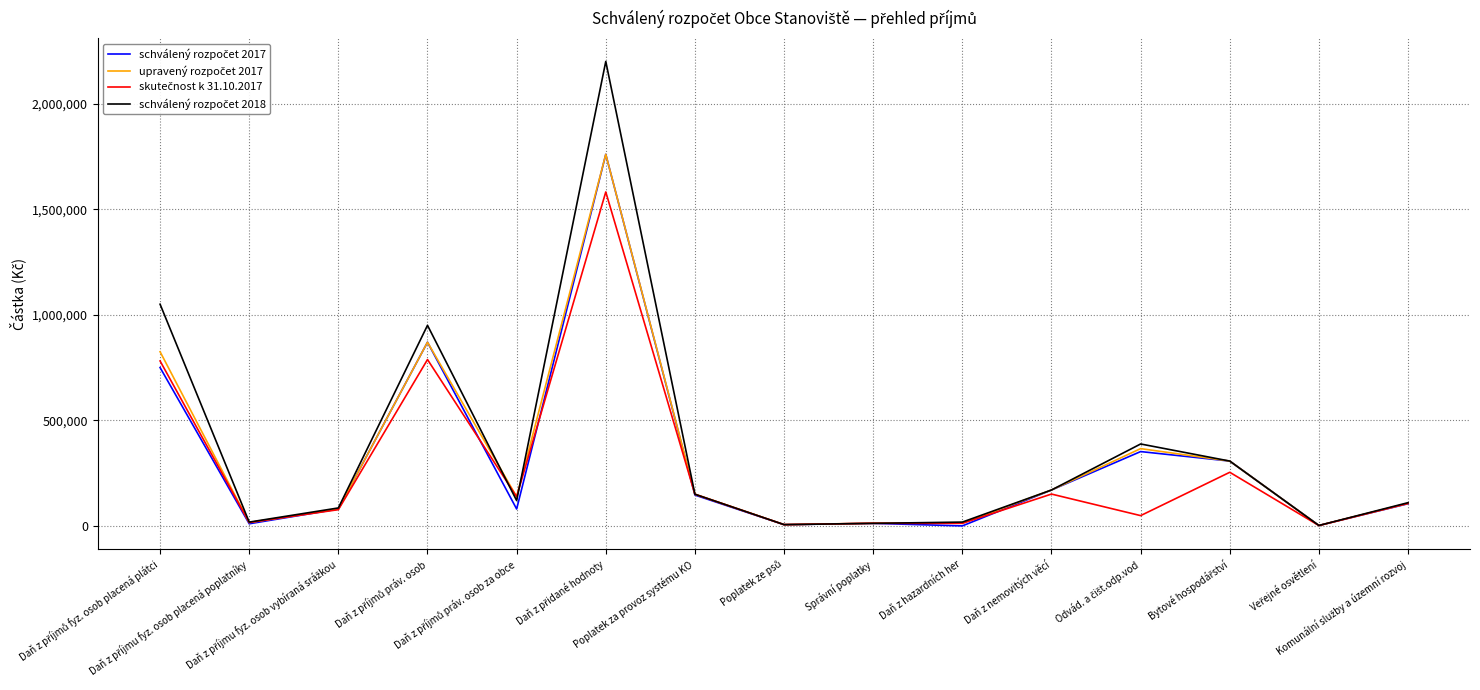

What is the maximum value shown in the chart?

2200000.0